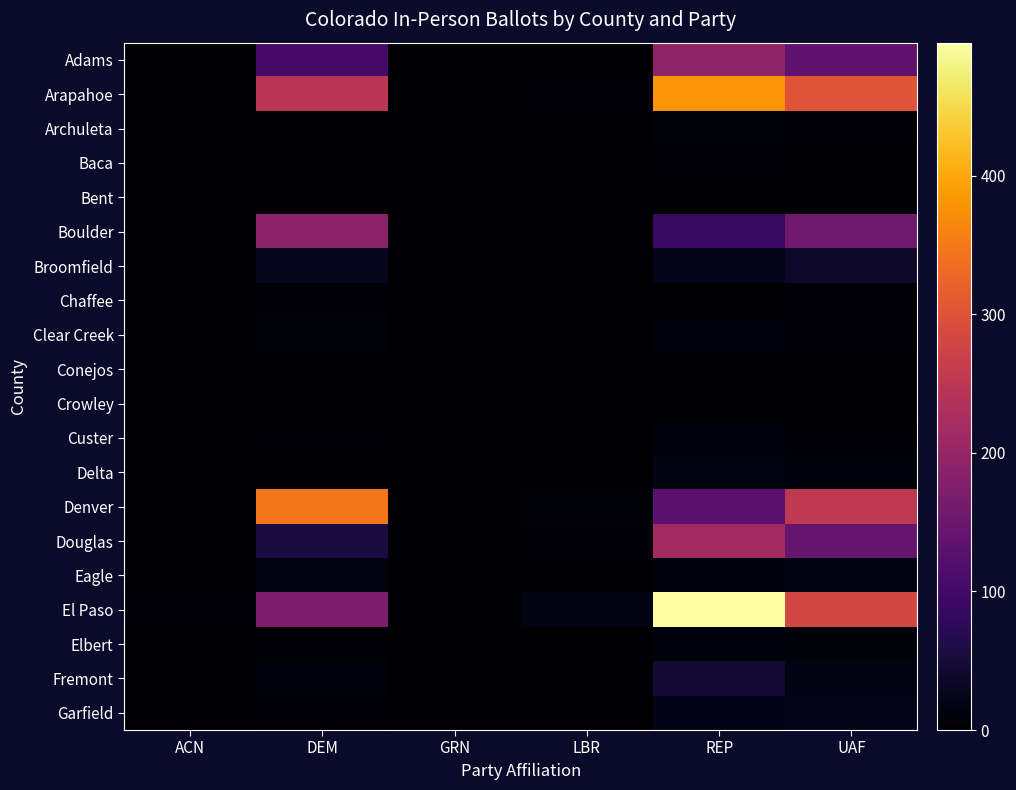

Which category has the lowest value in the Bent series?

ACN